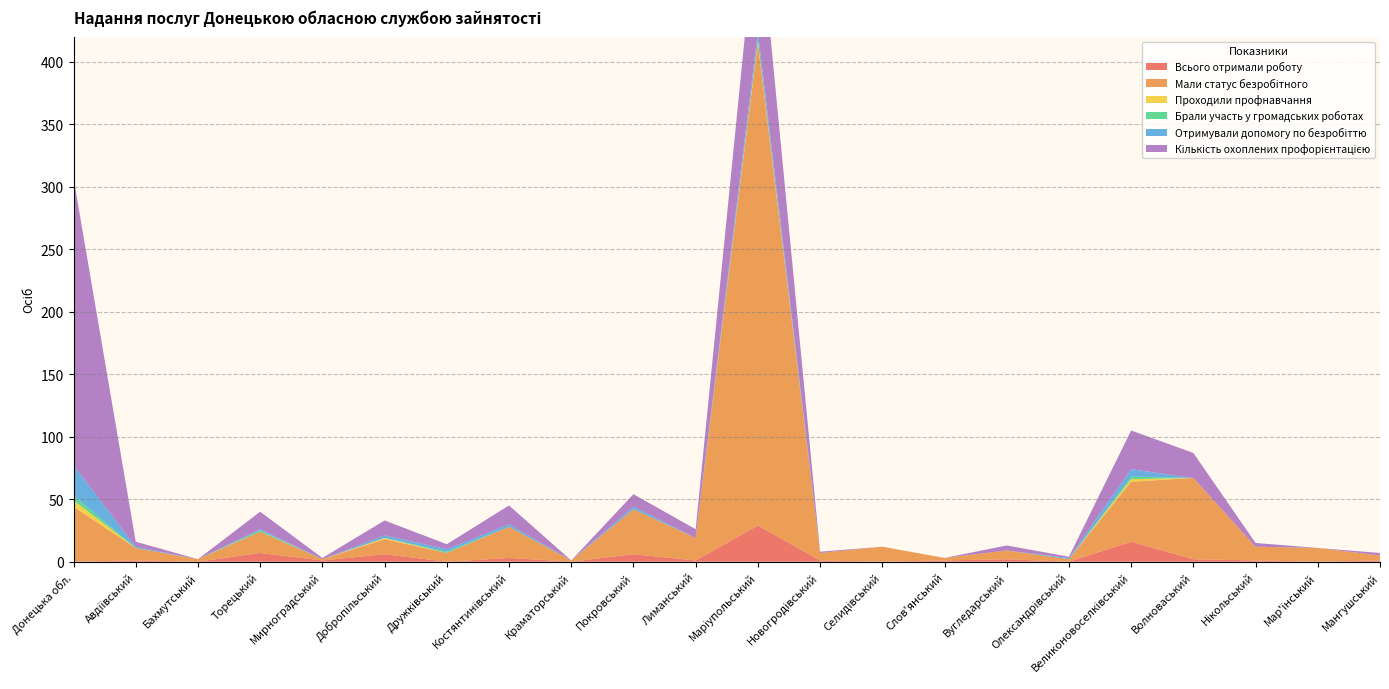

Reading left to right, list all the values displayed in this chart.

Всього отримали роботу: 0	1	0	7	1	6	0	3	0	6	1	29	1	0	1	2	0	16	2	1	0	1
Мали статус безробітного: 44	10	2	17	1	12	7	25	1	36	18	386	6	12	2	7	2	48	65	11	11	4
Проходили профнавчання: 5	0	0	0	0	1	0	0	0	0	0	2	0	0	0	0	0	2	0	0	0	0
Брали участь у громадських роботах: 4	0	0	1	0	0	1	0	0	0	0	0	0	0	0	0	0	2	0	0	0	0
Отримували допомогу по безробіттю: 24	1	0	1	0	2	2	2	0	2	0	7	0	0	0	0	1	6	0	0	0	0
Кількість охоплених профорієнтацією: 230	4	0	14	1	12	4	15	0	10	7	101	1	0	0	4	1	31	20	3	0	2